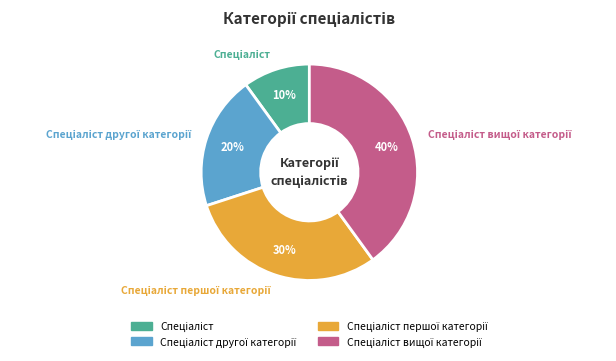

Is there a majority slice in this chart?

No